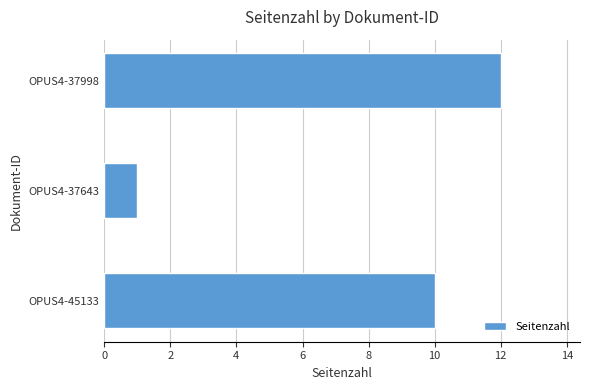

The value at OPUS4-37998 is 12. True or false?

True